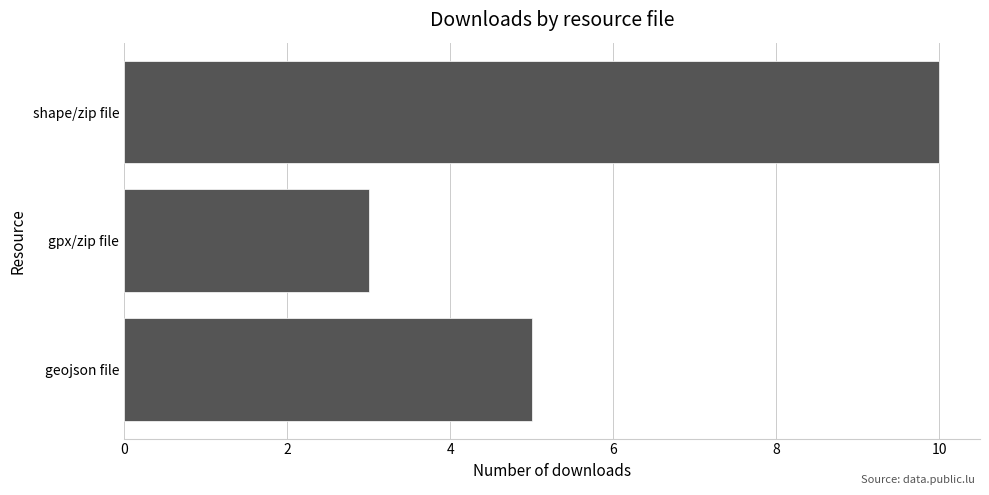

Are the bars horizontal?

Yes